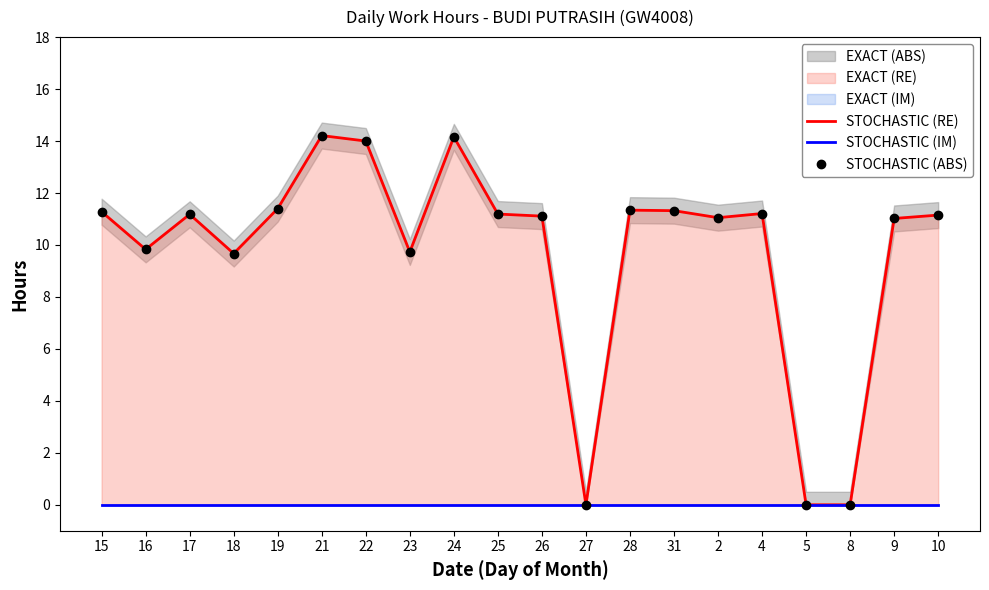

How many data points in STOCHASTIC (RE) are less than 11?

6